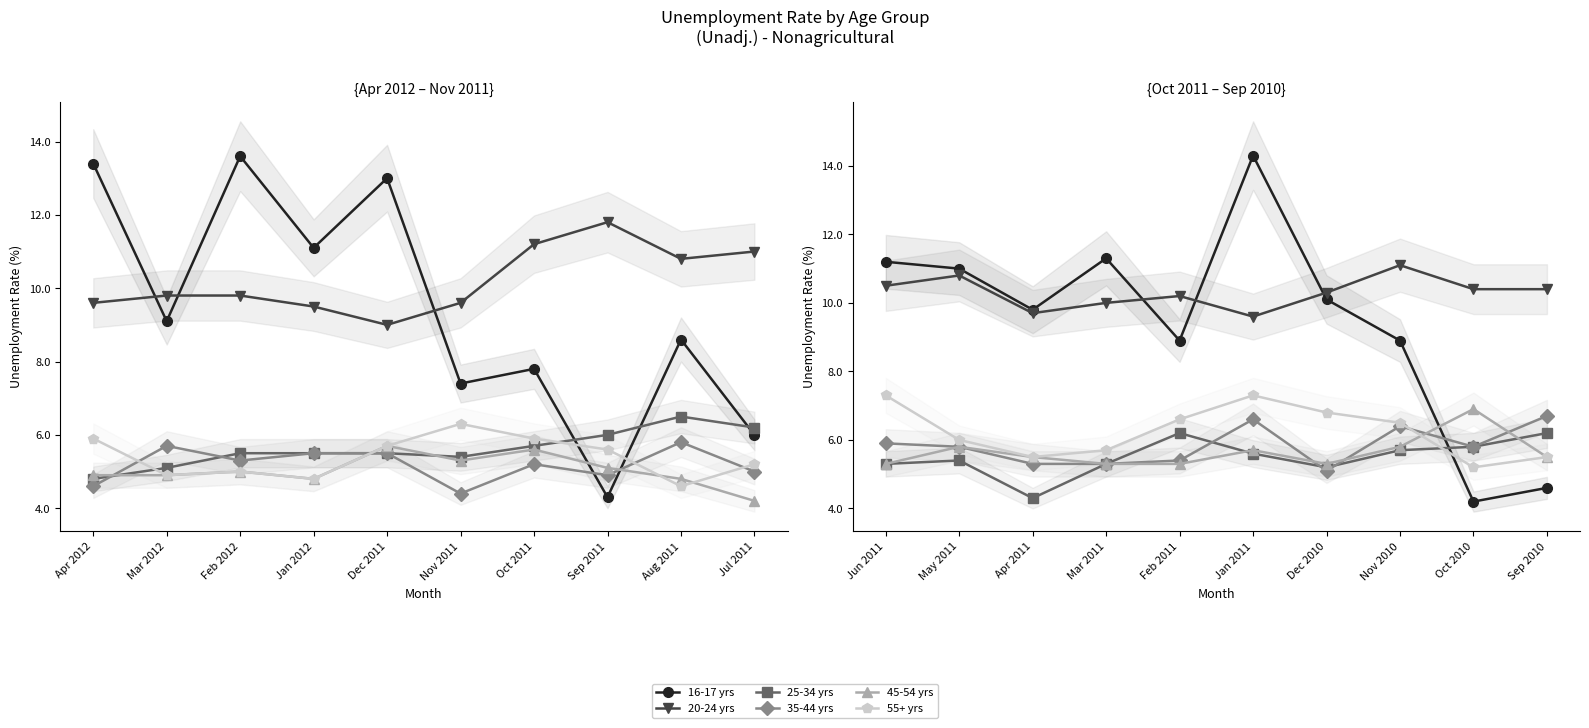

Is the value of 35-44 yrs at Sep 2010 greater than the value of 16-17 yrs at May 2011?

No